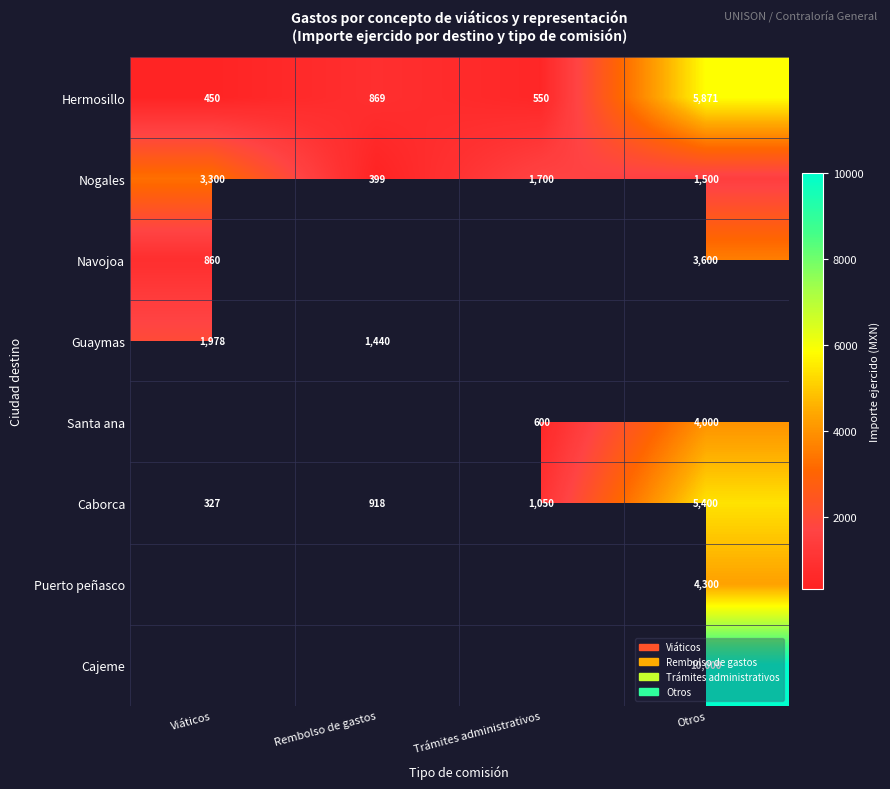

At how many categories does at least one series exceed 8675?

1